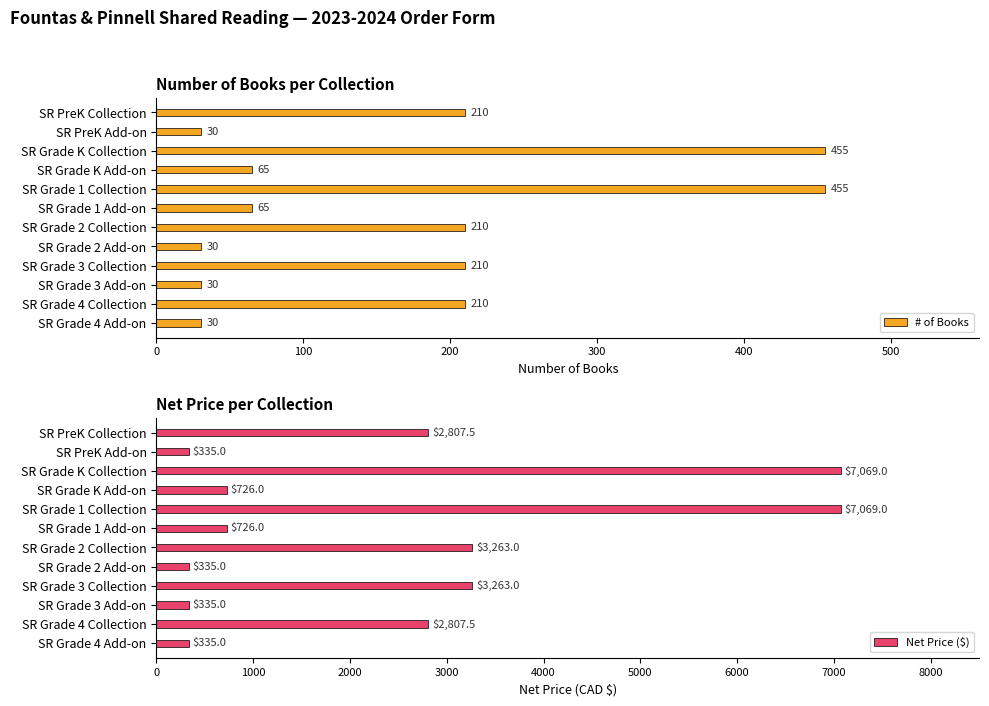

What is the difference between the second highest and second lowest values in the Net Price ($) series?

6734.0